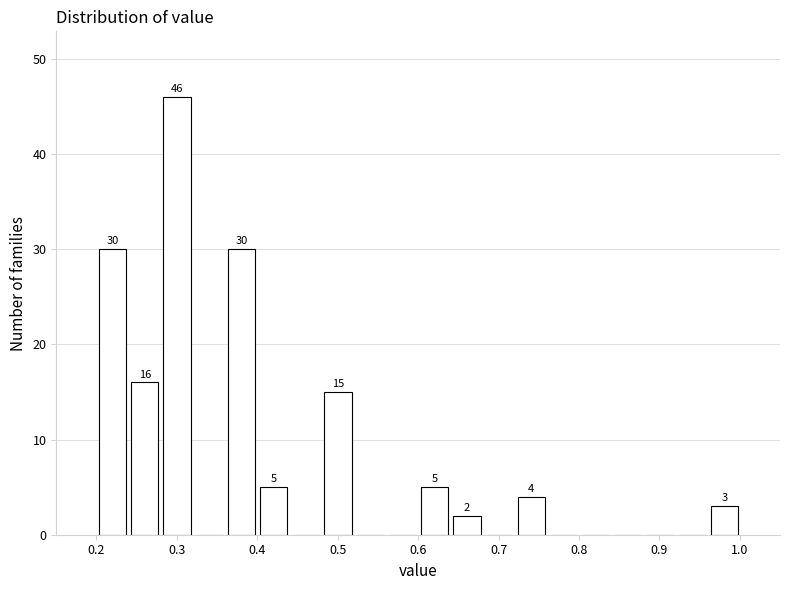

Which range on the x-axis has the tallest bar?

0.28 to 0.32